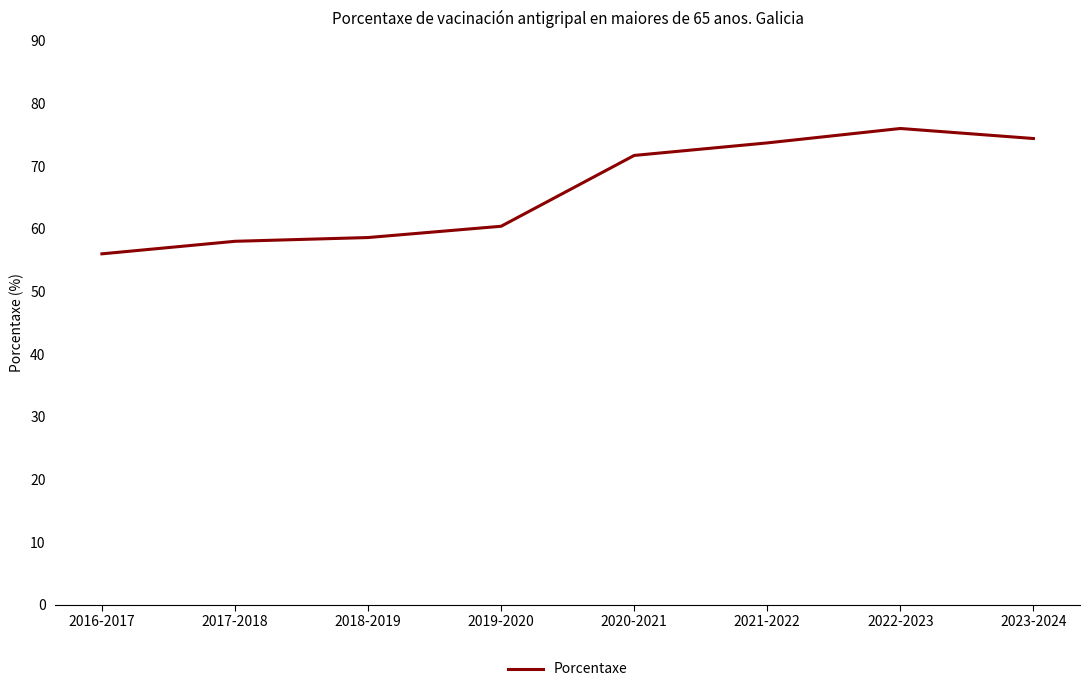

Is it true that the value at 2016-2017 is 56.0?

True